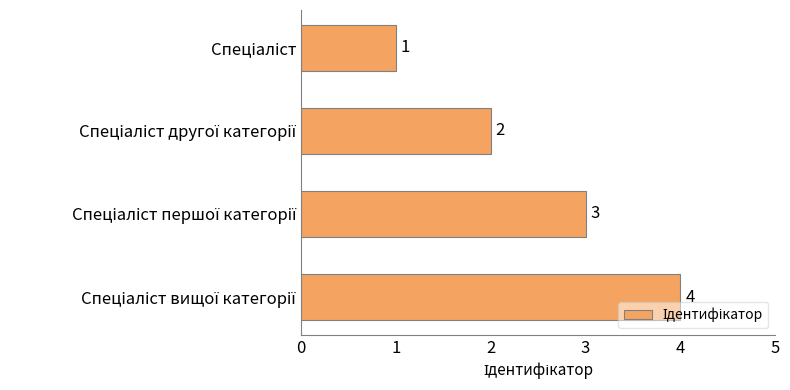

What is the difference between the maximum and minimum values?

3